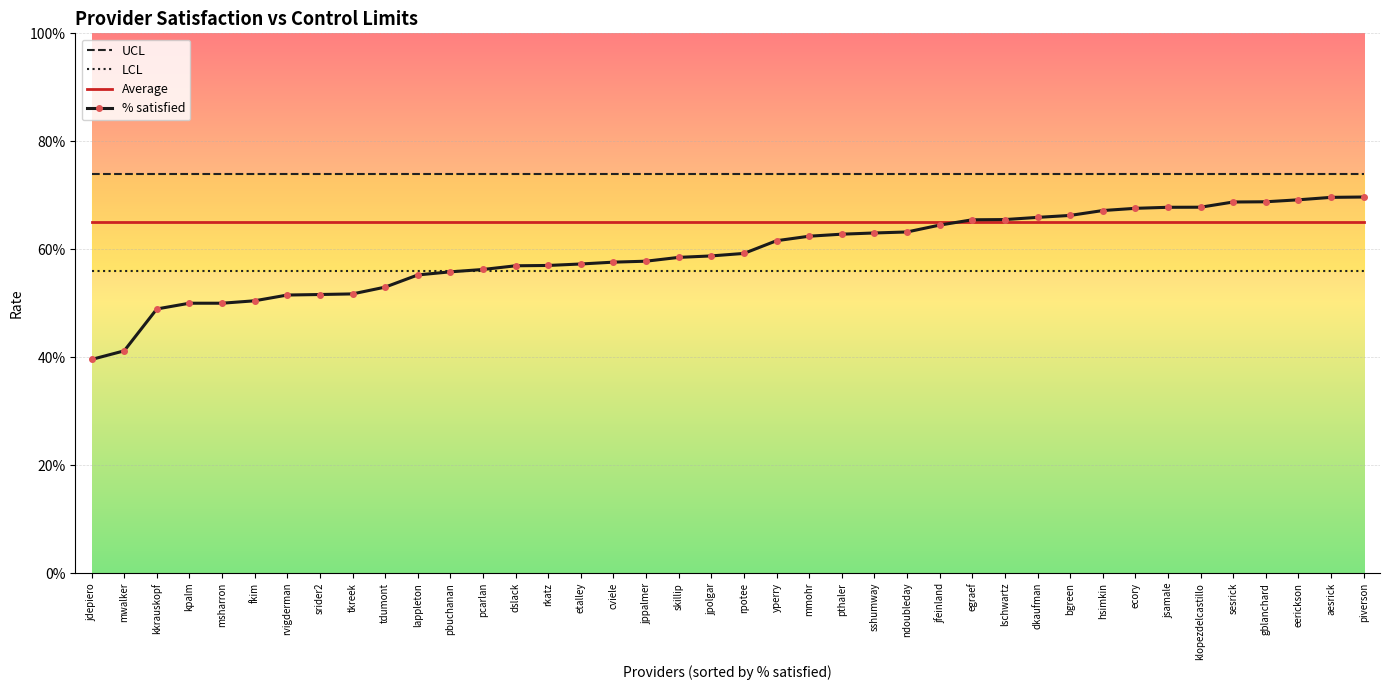

At how many categories does at least one series exceed 0?

40